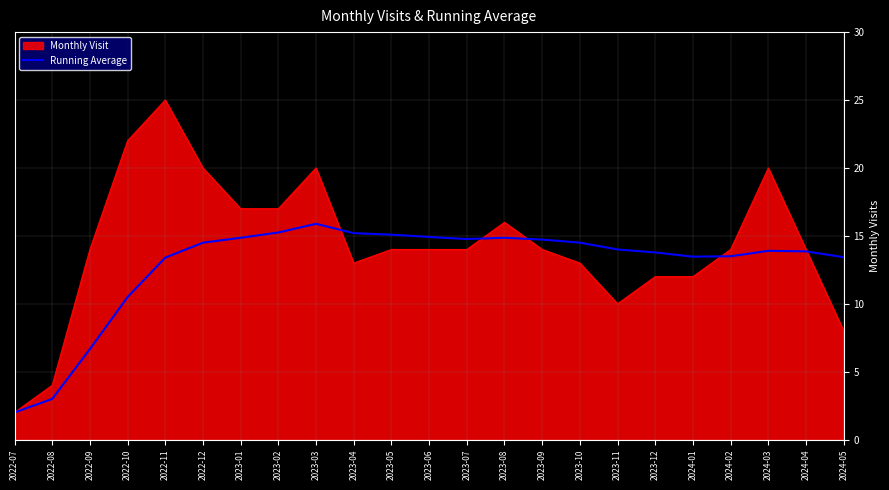

The value of Running Average at 2023-05 is 7.3. True or false?

False